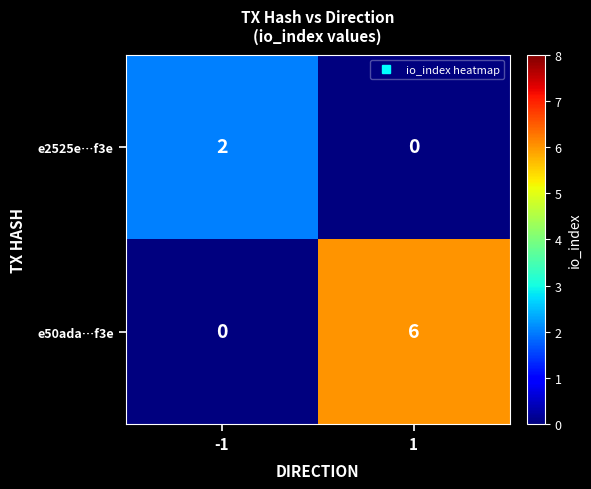

Is it true that e50ada…f3e equals 0 at -1?

True